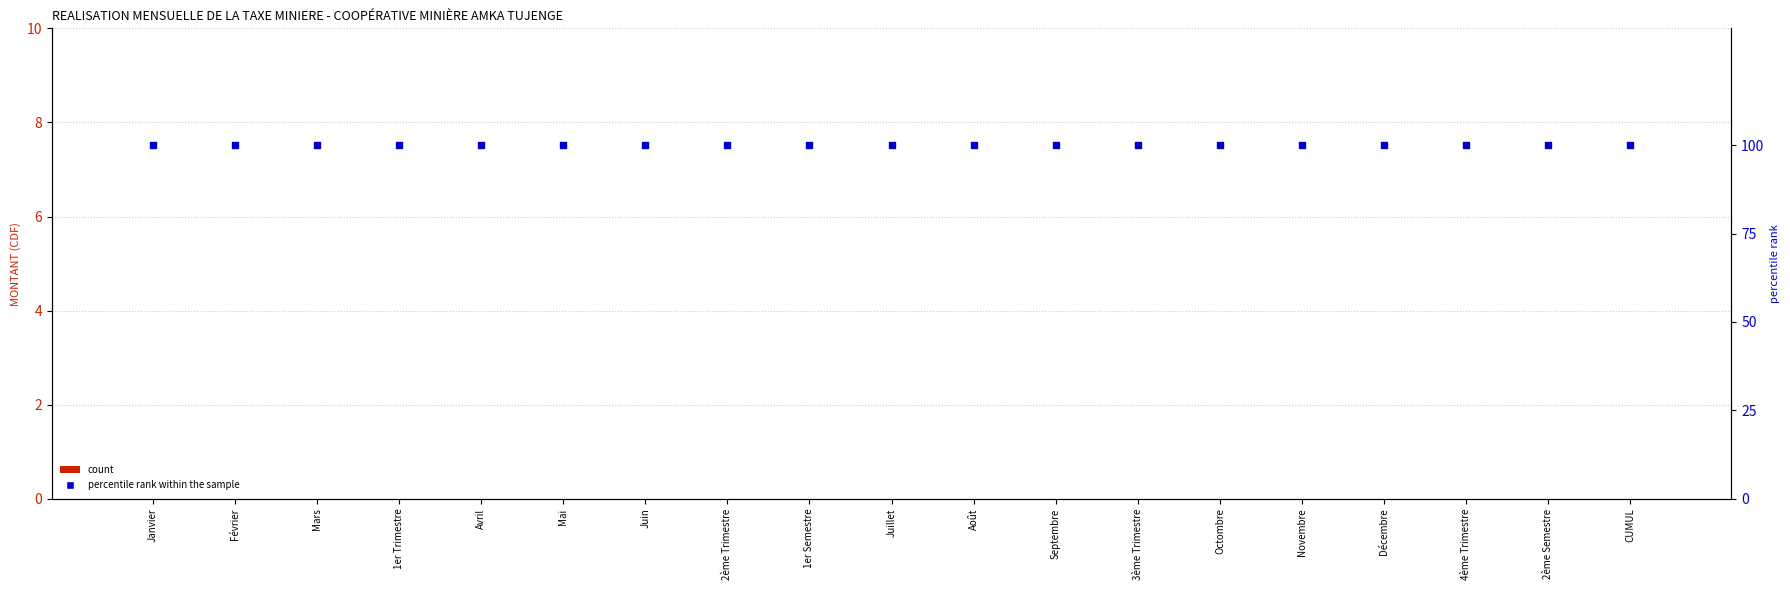

At how many categories does at least one series exceed 49?

19